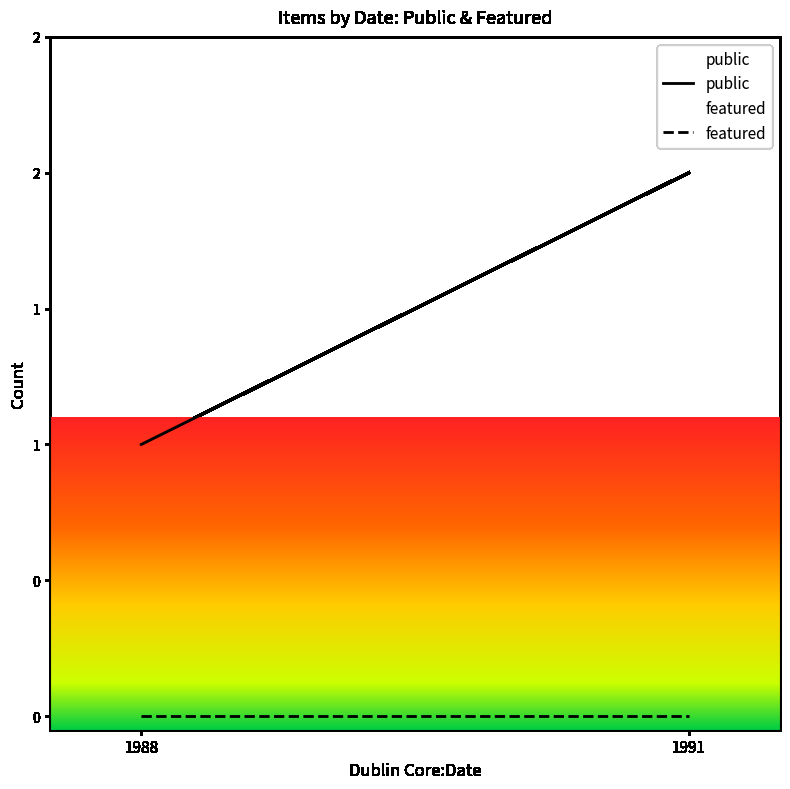

Which series has the largest total across all categories?

public